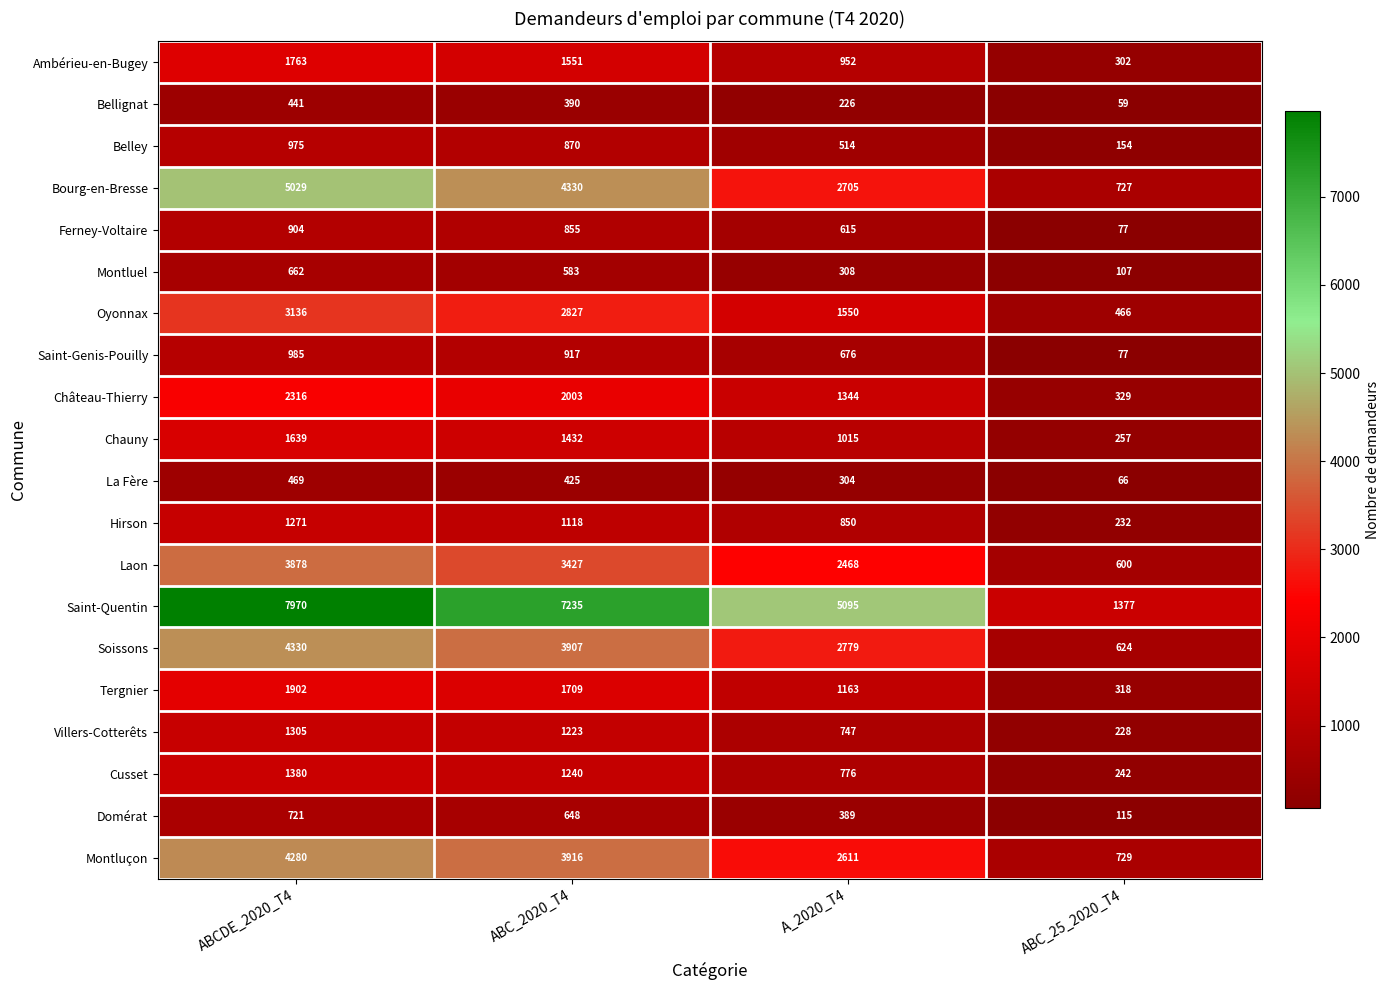

At which category does the chart reach its peak across all series?

ABCDE_2020_T4